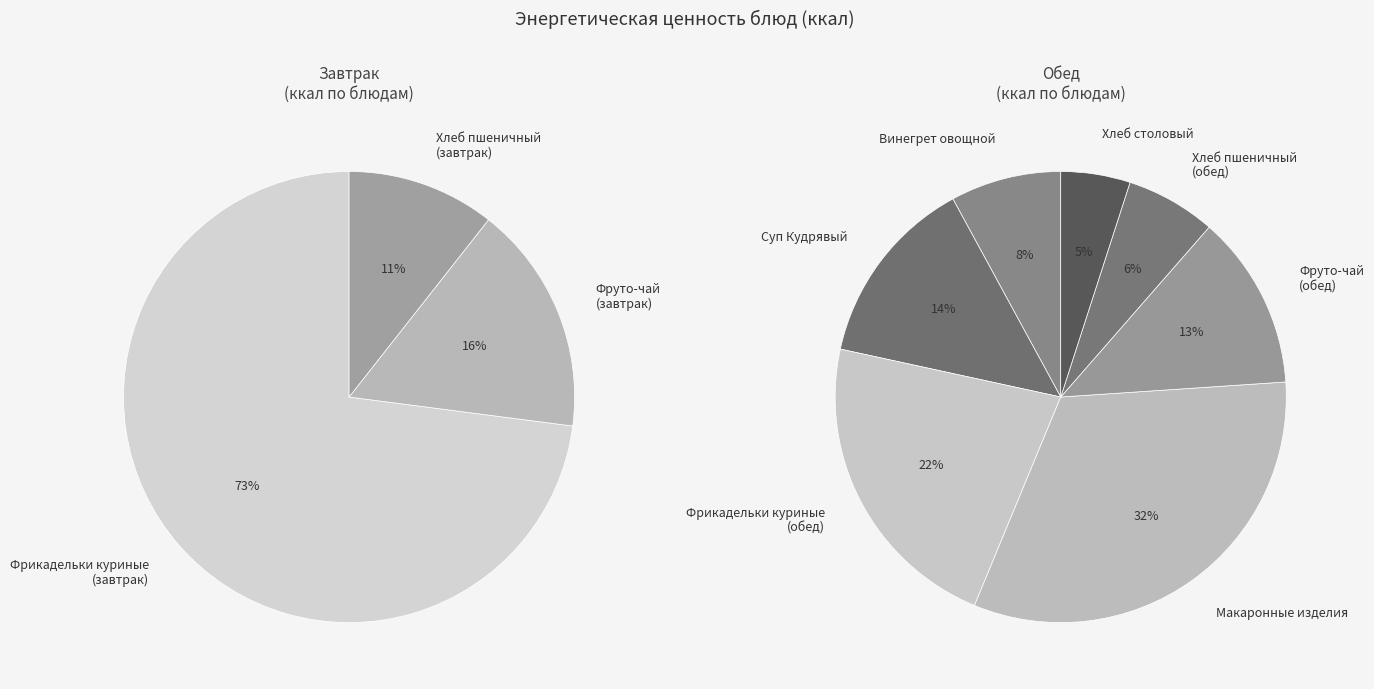

The Суп Кудрявый slice represents 16% of the pie. True or false?

False